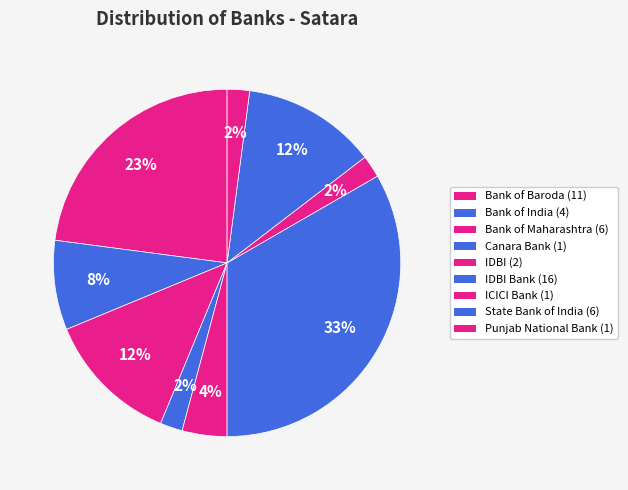

Count the number of slices in the pie.

9